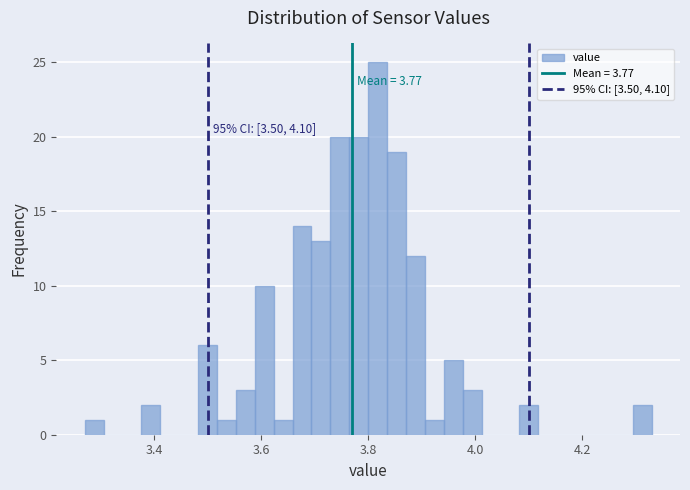

Read against the x-axis, roughly where is the centre of the tallest bar?

3.82